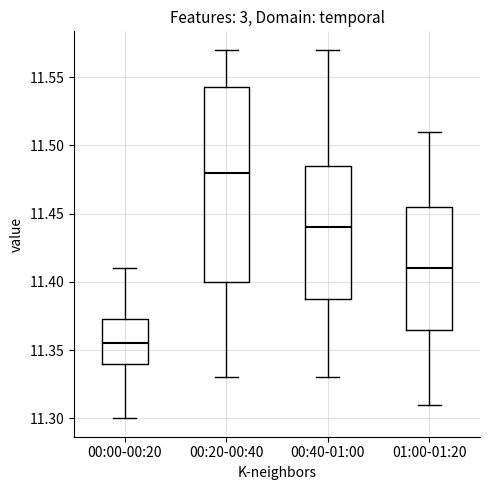

Which box has the lowest median line?

00:00-00:20